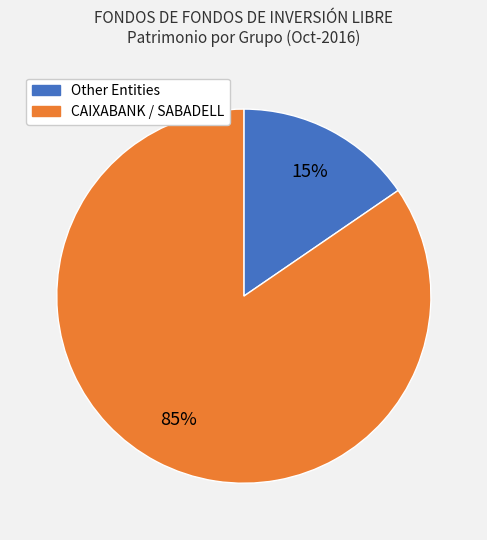

To the nearest percent, what is the average slice percentage?

50%